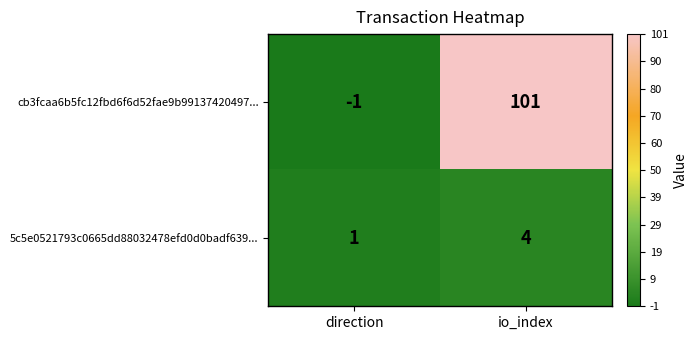

What is the difference between the cb3fcaa6b5fc12fbd6f6d52fae9b99137420497... values at direction and io_index?

102